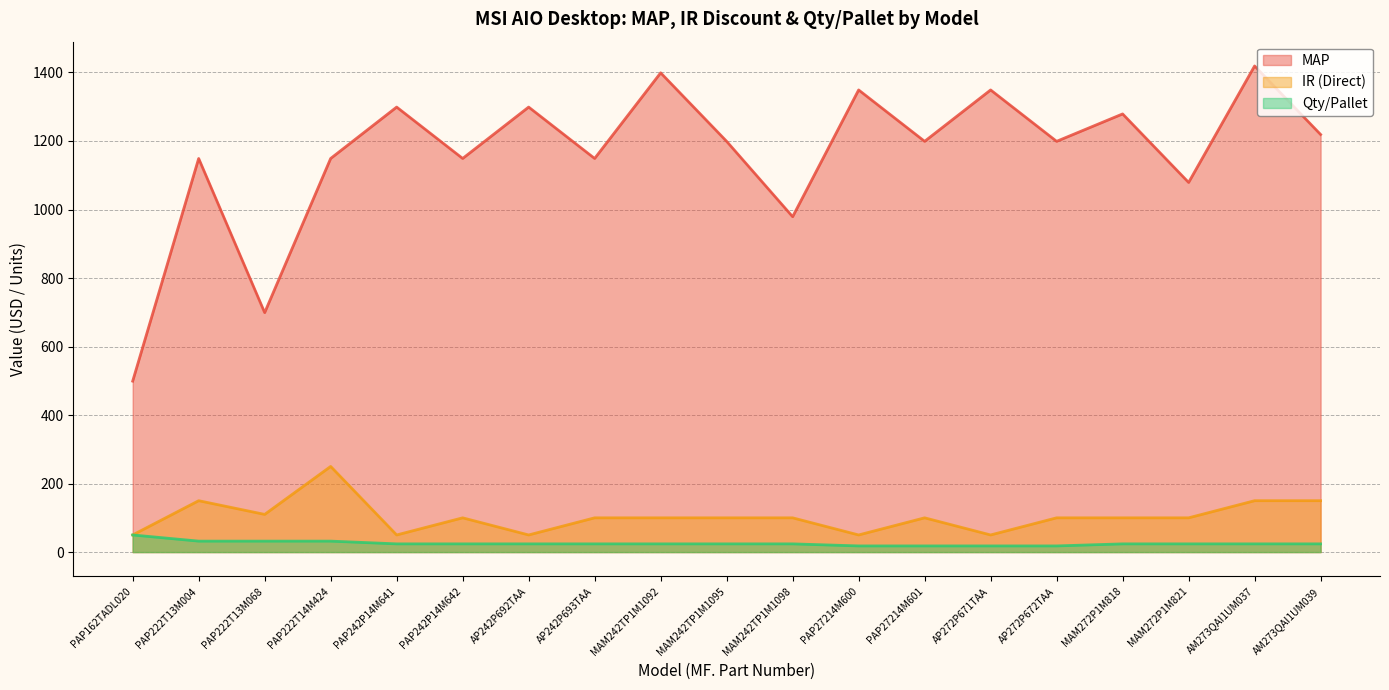

What is the total value across all series at MAM272P1M818?

1403